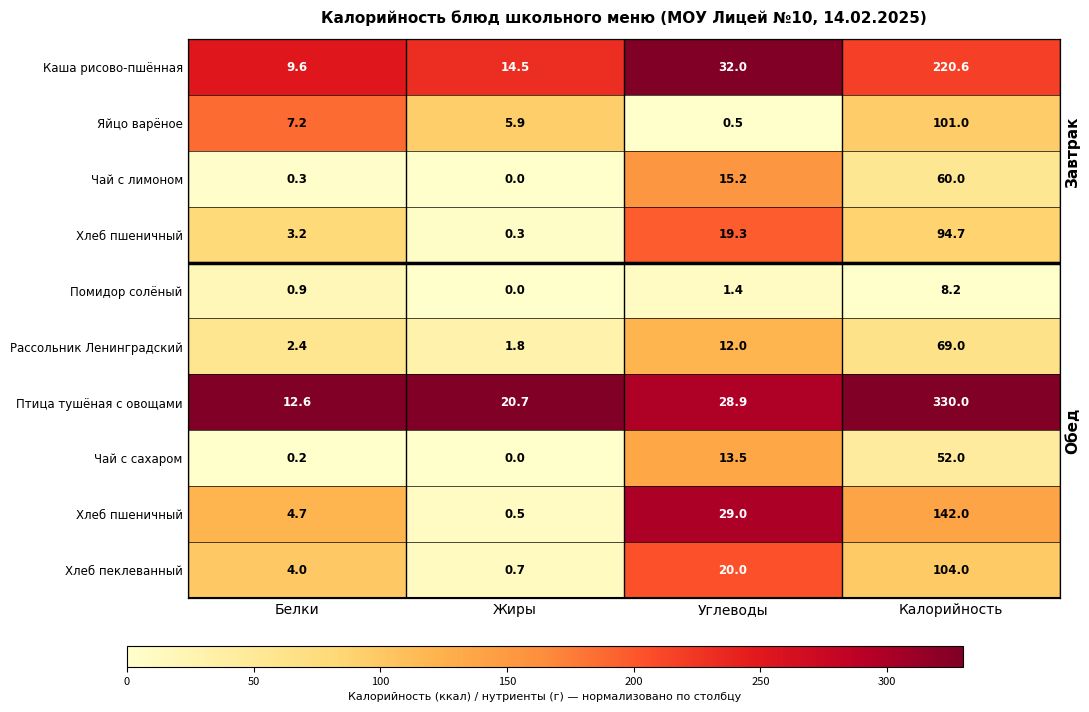

At how many categories does at least one series exceed 0?

4